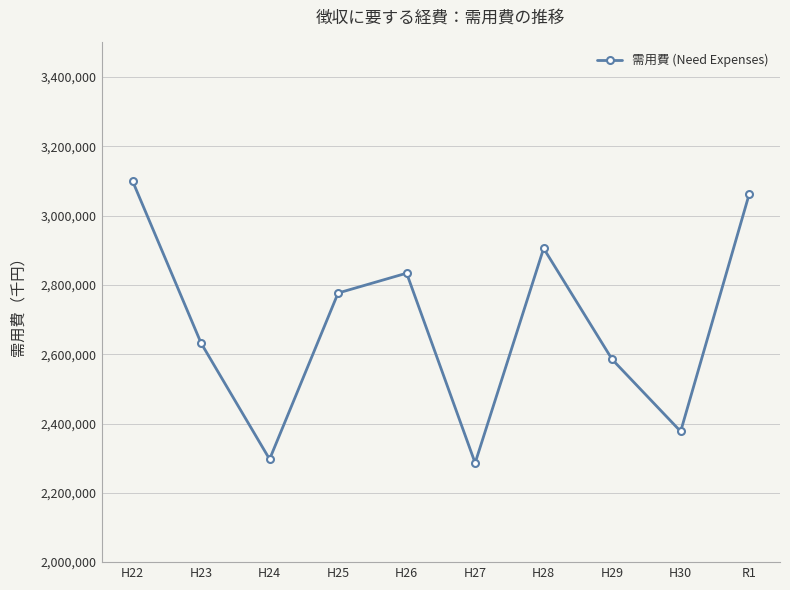

What position from the right is H28?

4